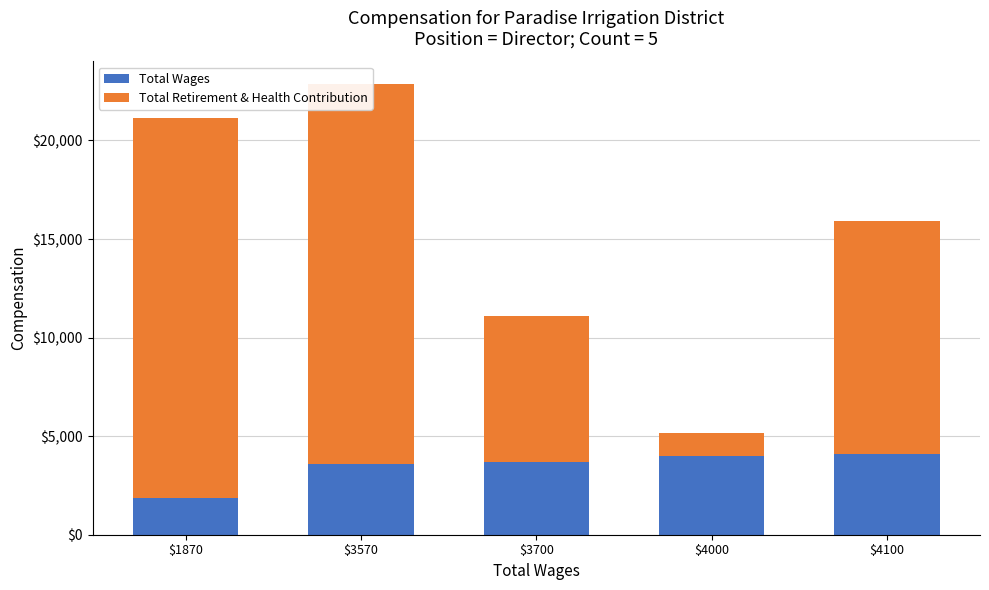

Reading left to right, list all the values displayed in this chart.

Total Wages: 1870	3570	3700	4000	4100
Total Retirement & Health Contribution: 19294	19294	7419	1146	11835